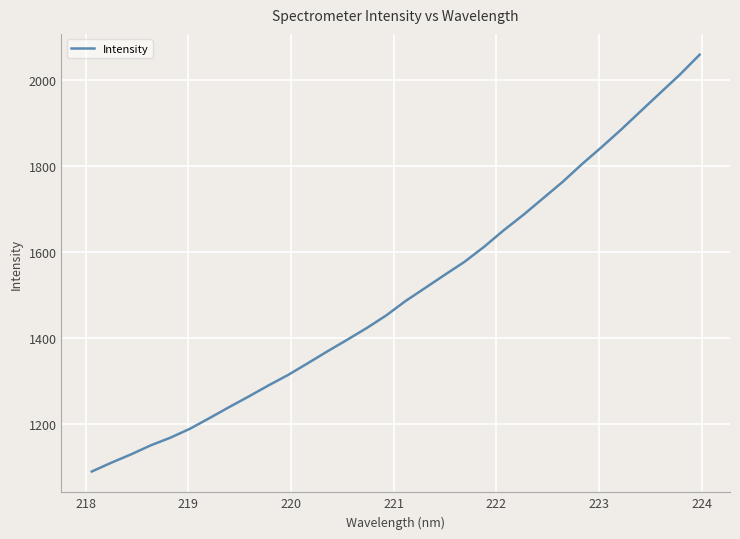

What is the difference between the maximum and minimum values?

971.2